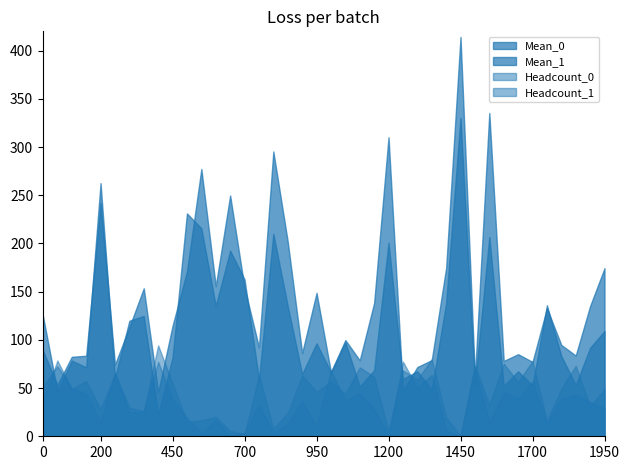

The Headcount_1 series shows 51.8 at 0. True or false?

True